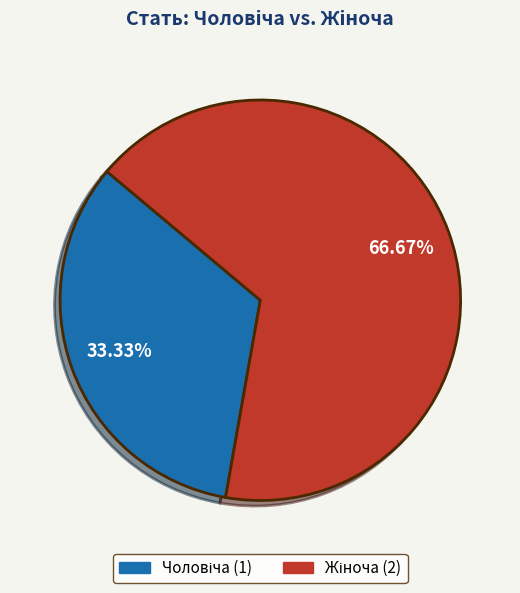

Count the number of slices in the pie.

2